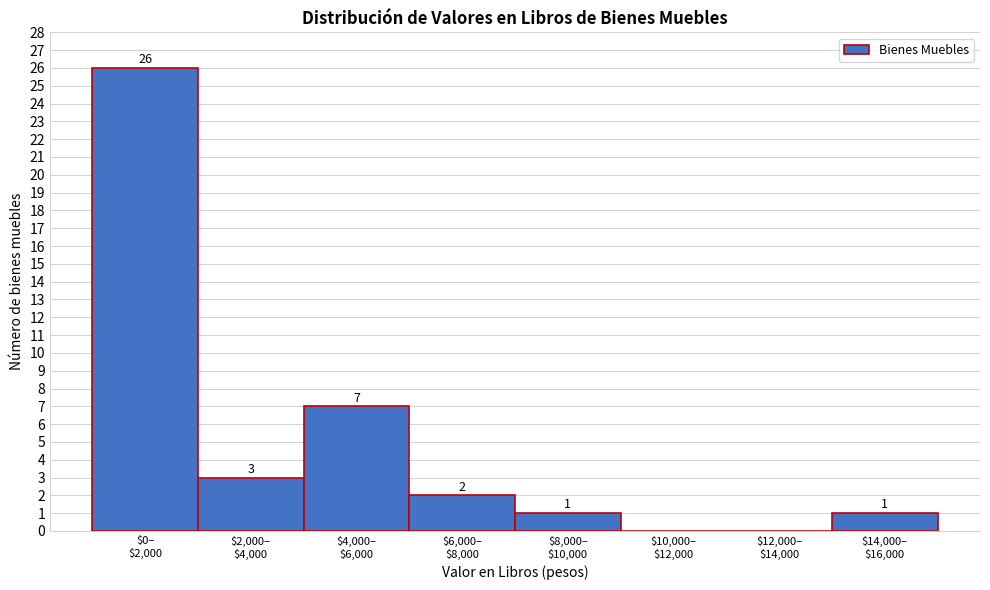

What is the sum of all values?

40